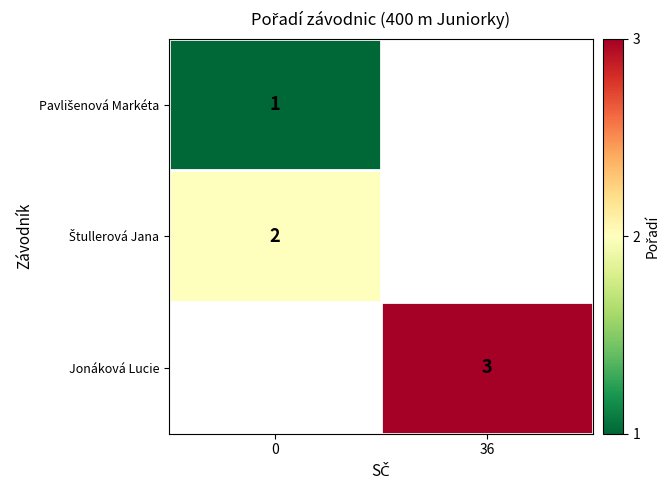

What is the maximum value for Štullerová Jana?

2.0